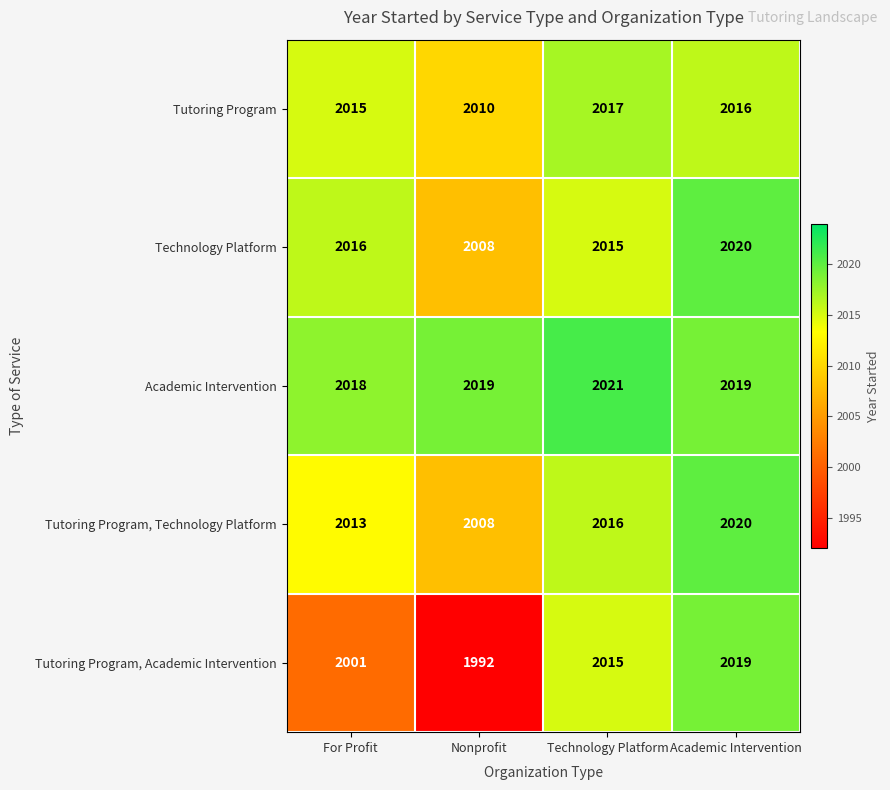

How many Tutoring Program values are between 2015 and 2017?

3